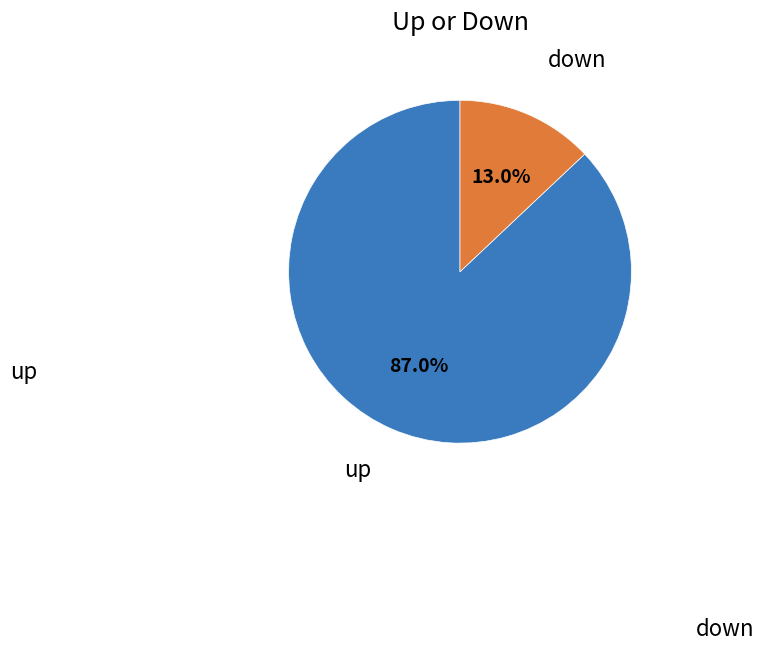

Is there a majority slice in this chart?

Yes